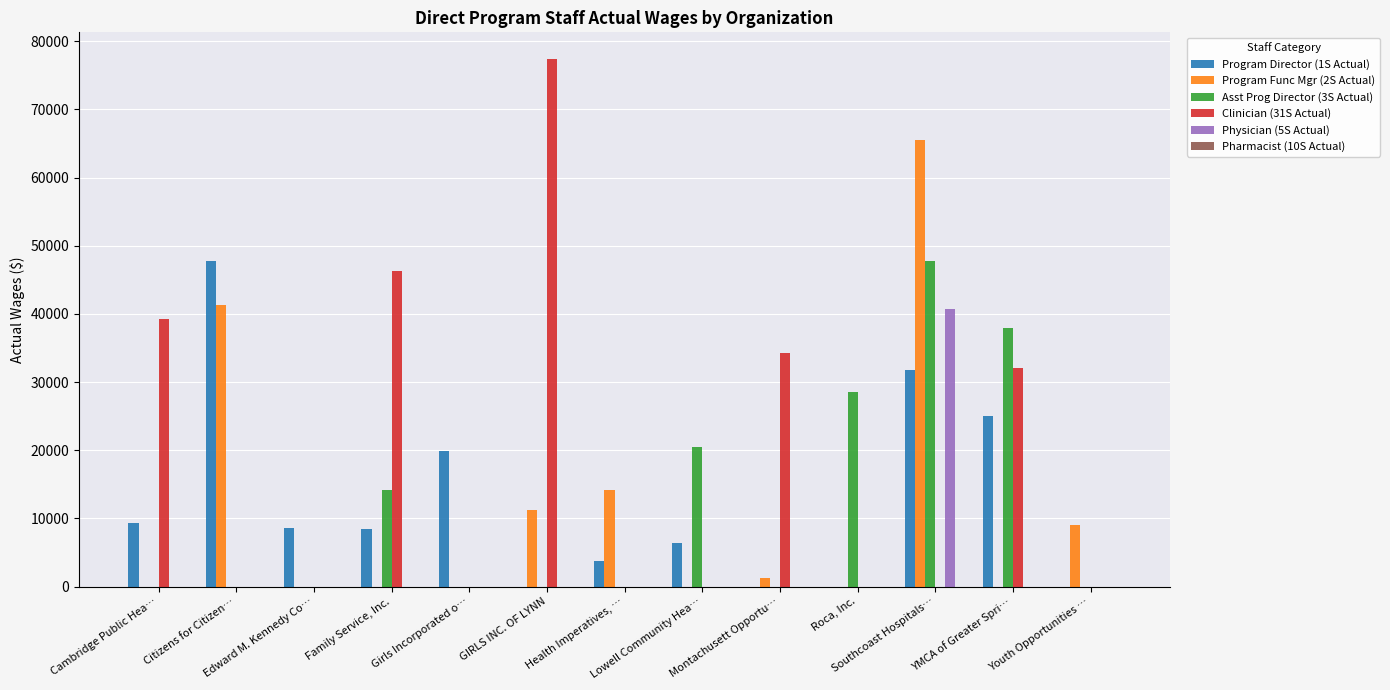

What is the sum of all Program Director (1S Actual) values?

160697.8